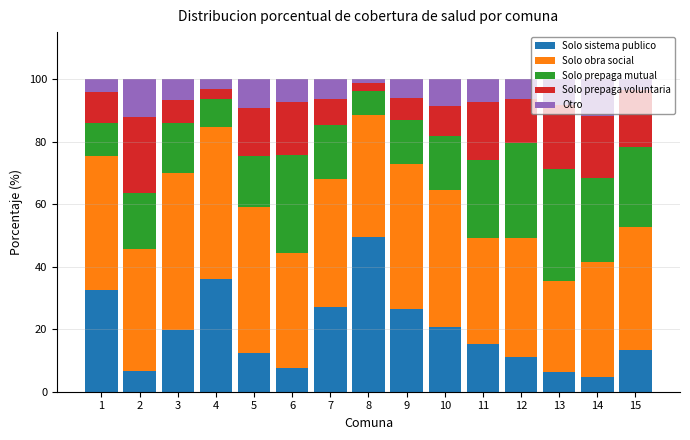

What is the lowest value of the Solo sistema publico series?

4.9